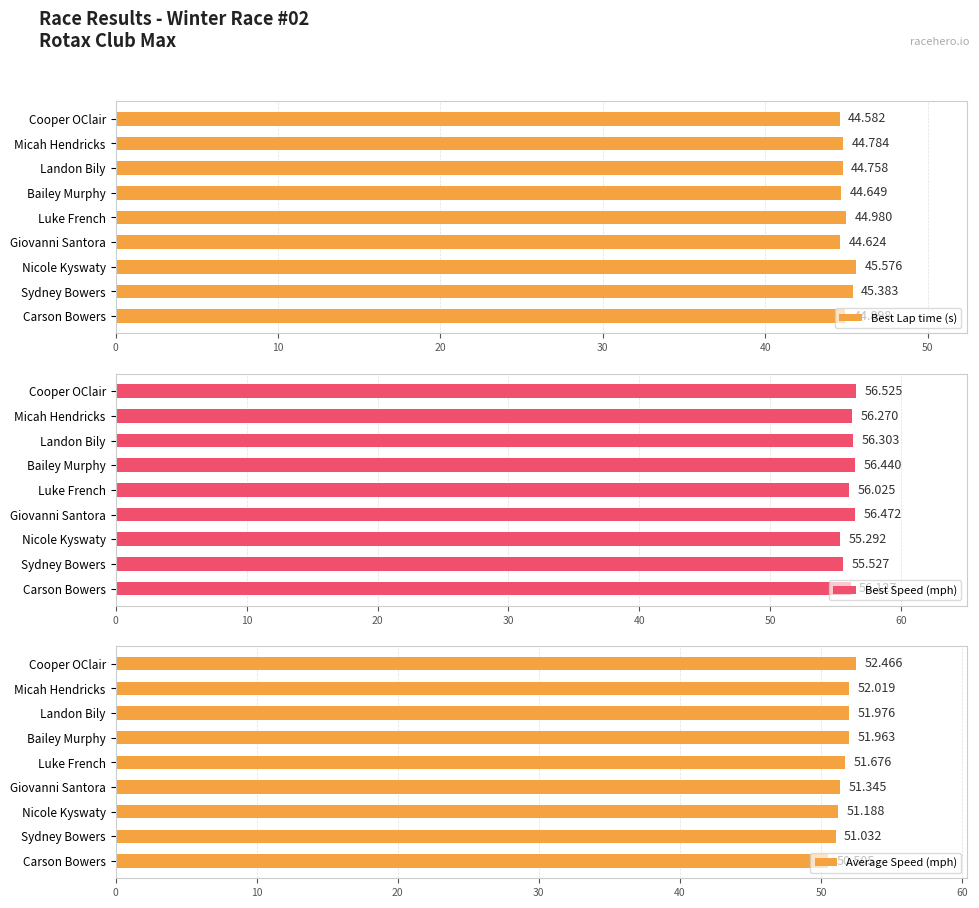

What is the difference between the highest and lowest values at Cooper OClair?

11.9